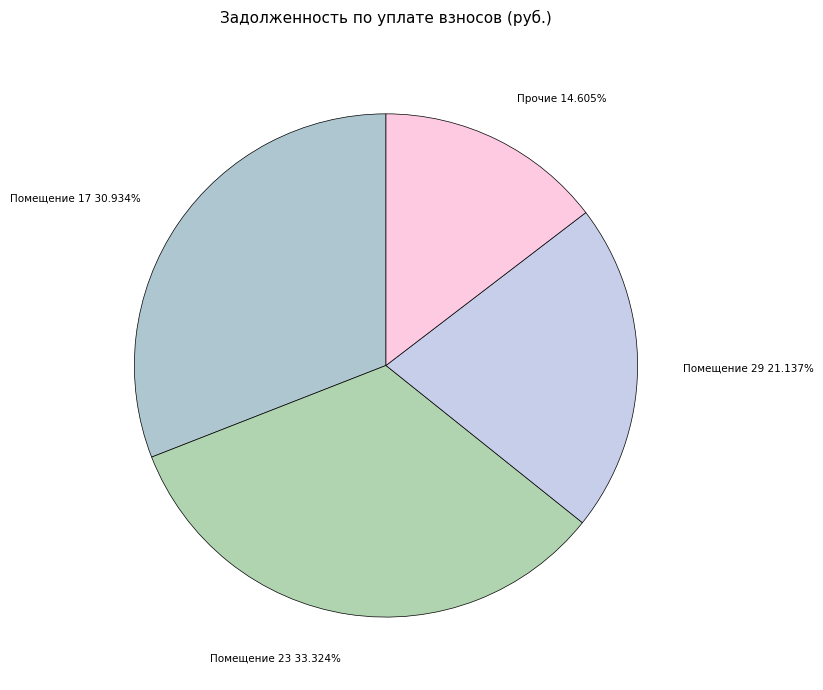

To the nearest percent, what is the difference between the largest and smallest slice percentages?

19%